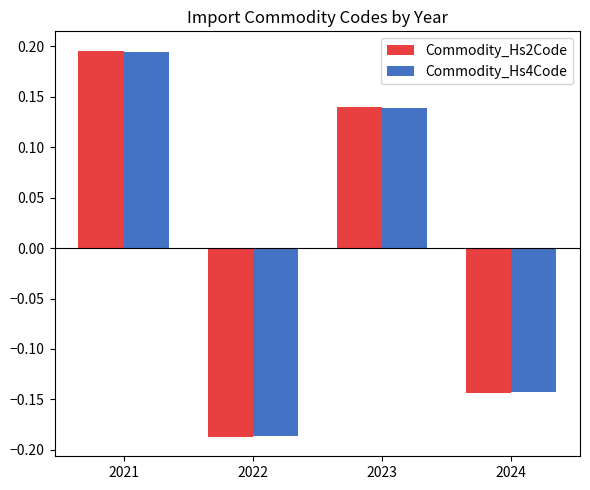

How many data points does each series have?

4